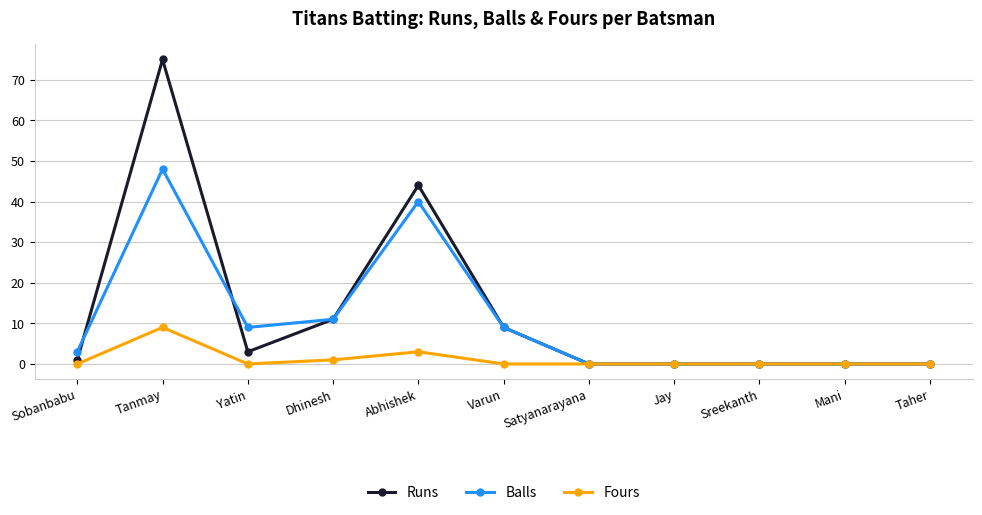

At how many categories does at least one series exceed 21?

2